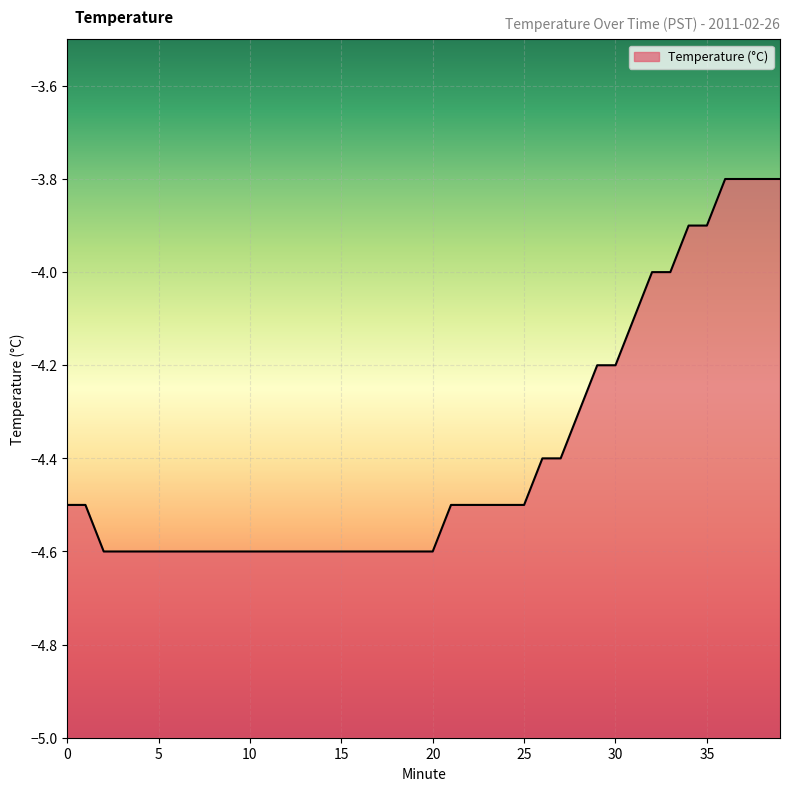

How many values are between -4 and -3?

8